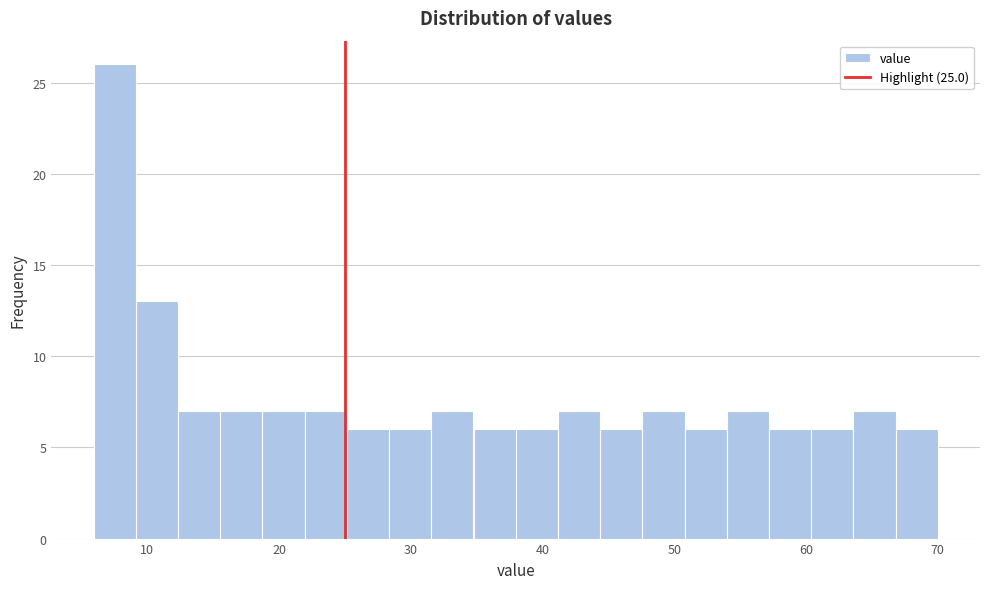

Read against the x-axis, roughly where is the centre of the tallest bar?

8